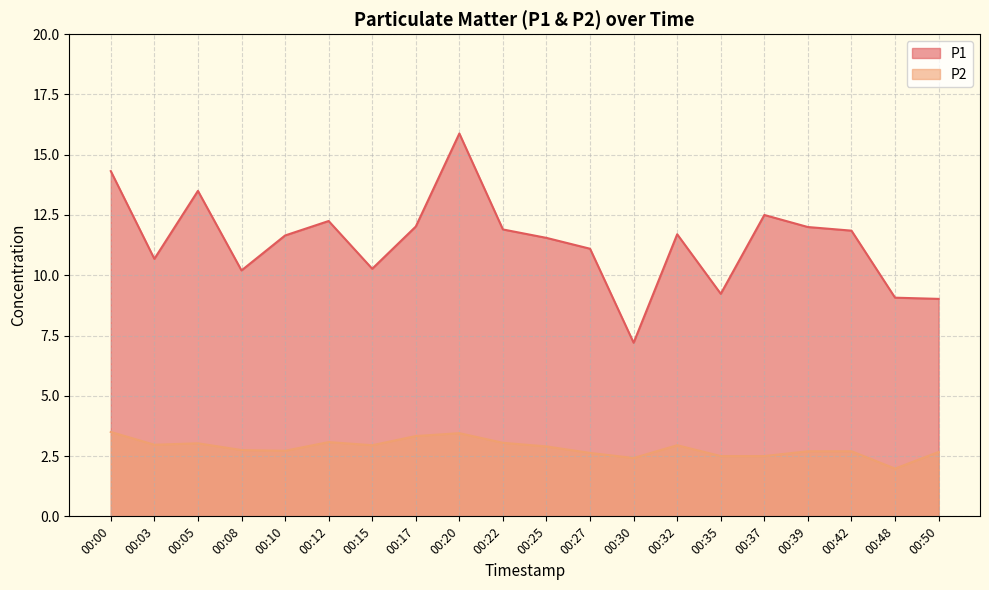

How many lines are shown in the chart?

2